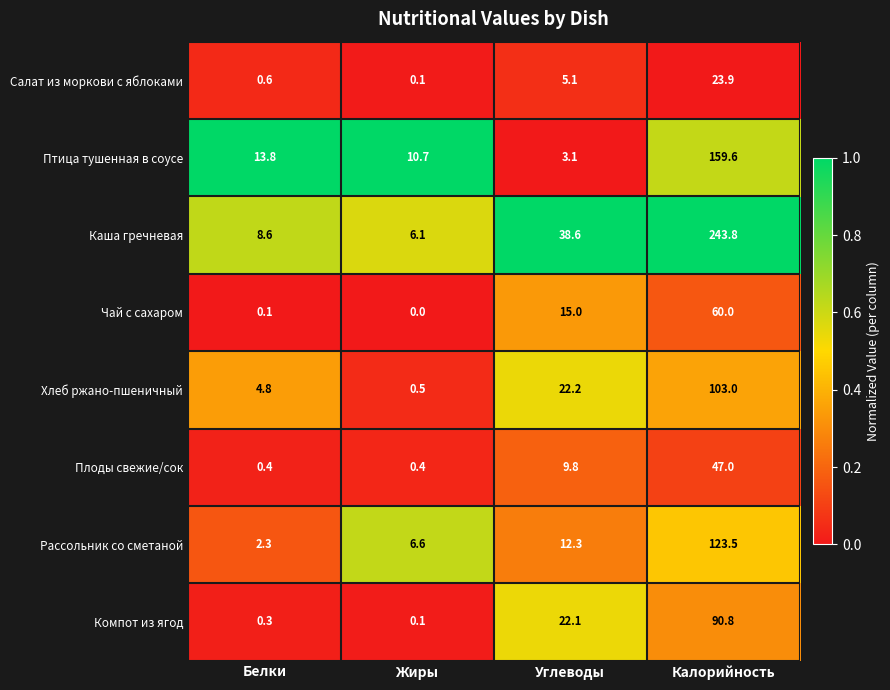

Is it true that Плоды свежие/сок equals 13.4 at Углеводы?

False